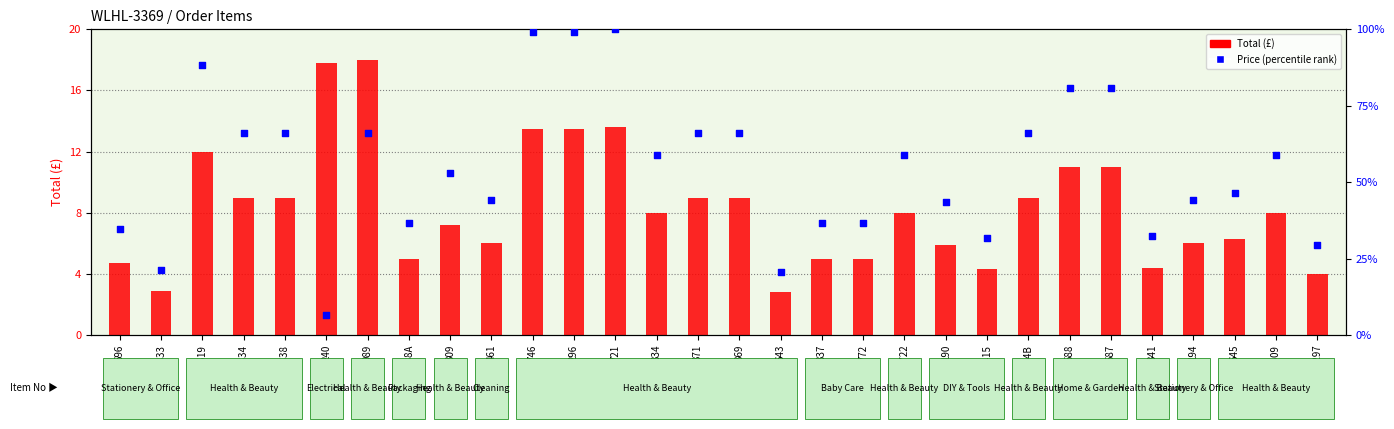

What are all the series names shown in the legend?

Total (£), Price (percentile rank)